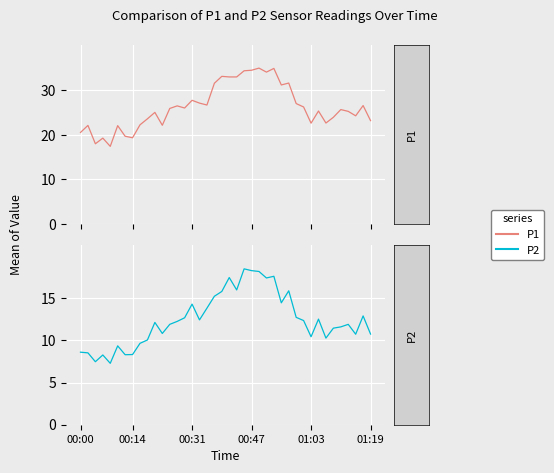

What value does the P1 series have at 6?

19.7